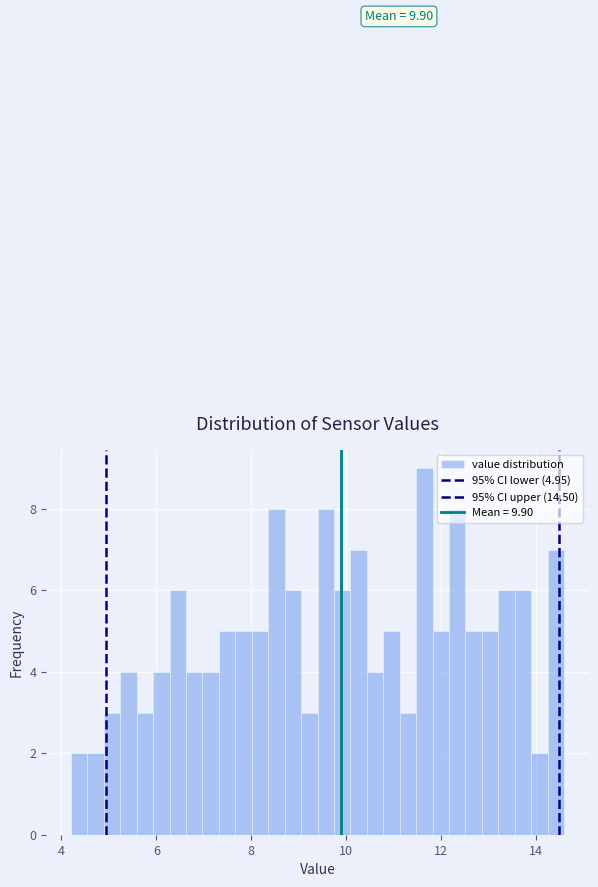

Around what value on the x-axis is the tallest bar? Give the approximate position of its centre, as read against the axis.

11.6